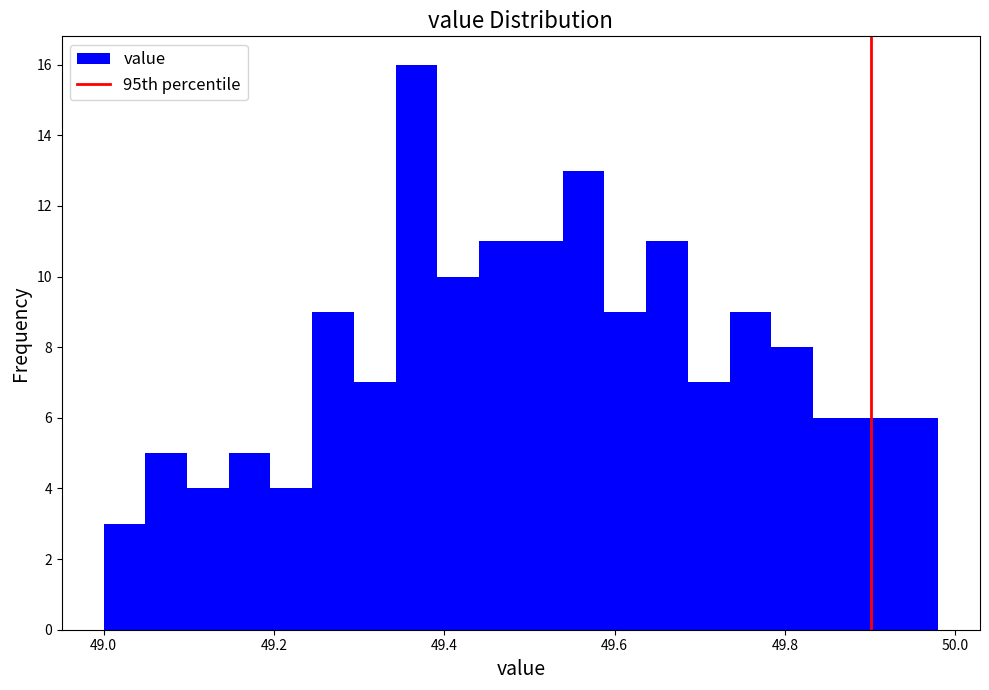

Around what value on the x-axis is the tallest bar? Give the approximate position of its centre, as read against the axis.

49.36